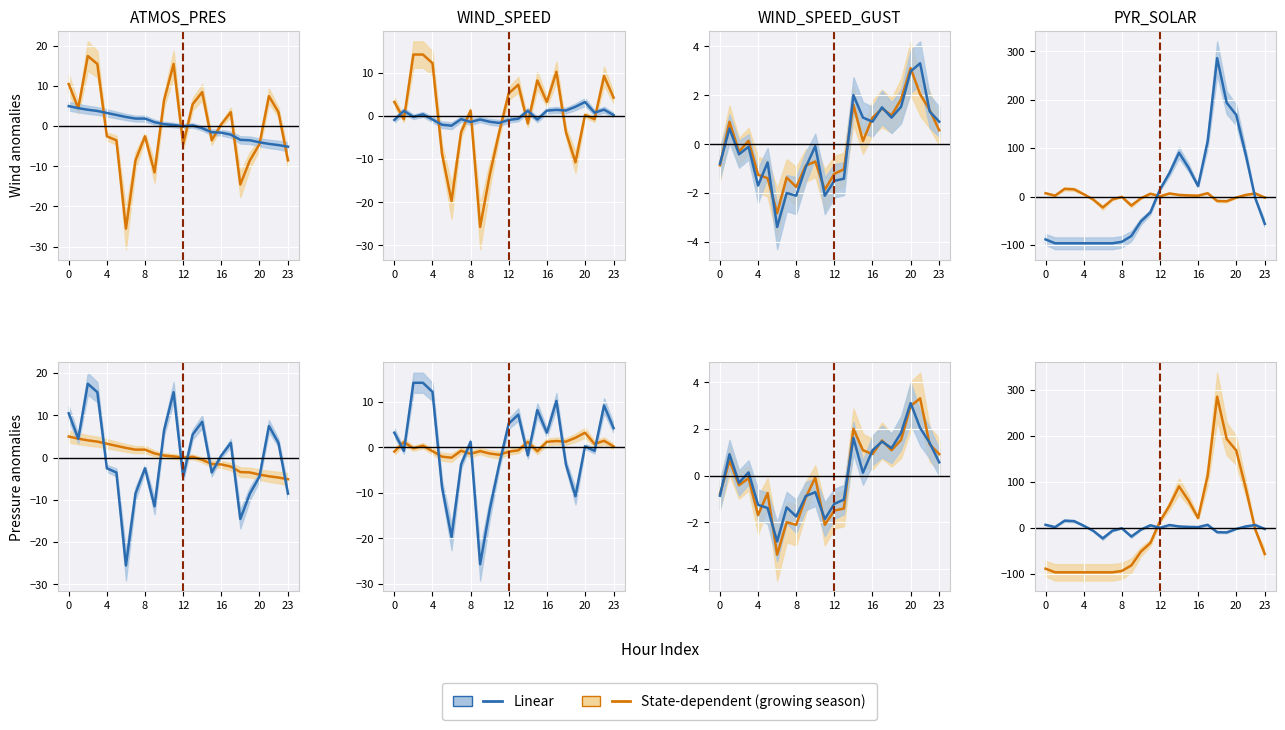

How many data points in State-dependent (growing season) are above -32?

11